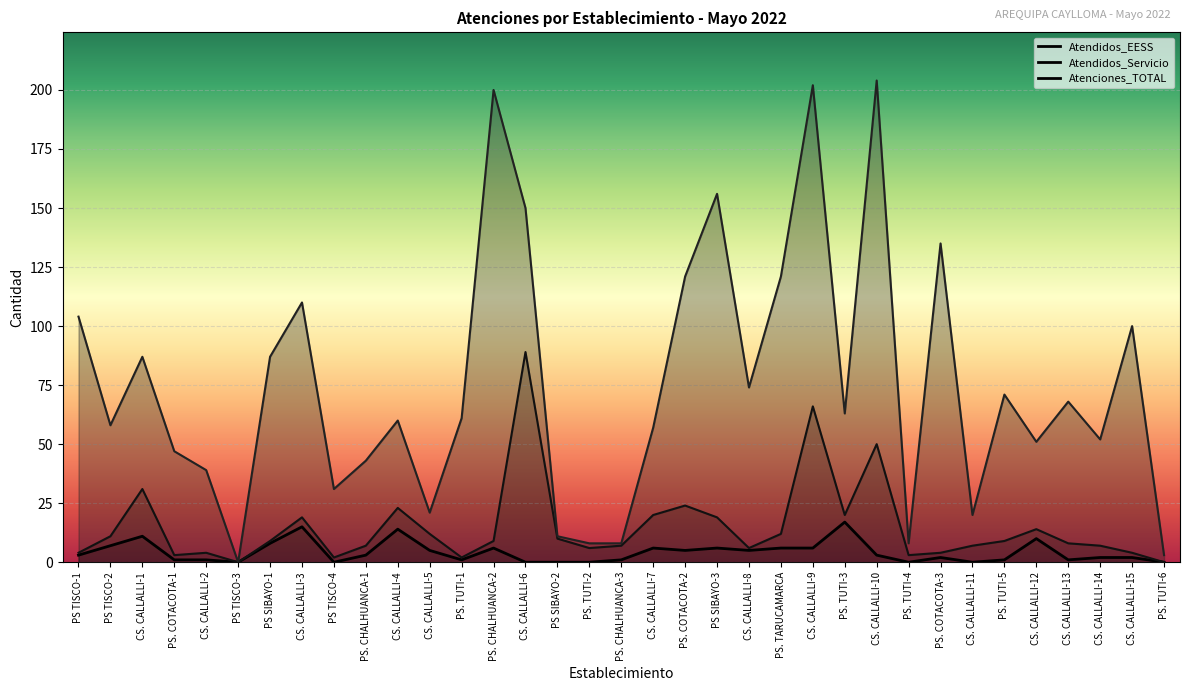

Rank the series at PS. TARUCAMARCA from highest to lowest value.

Atenciones_TOTAL, Atendidos_Servicio, Atendidos_EESS